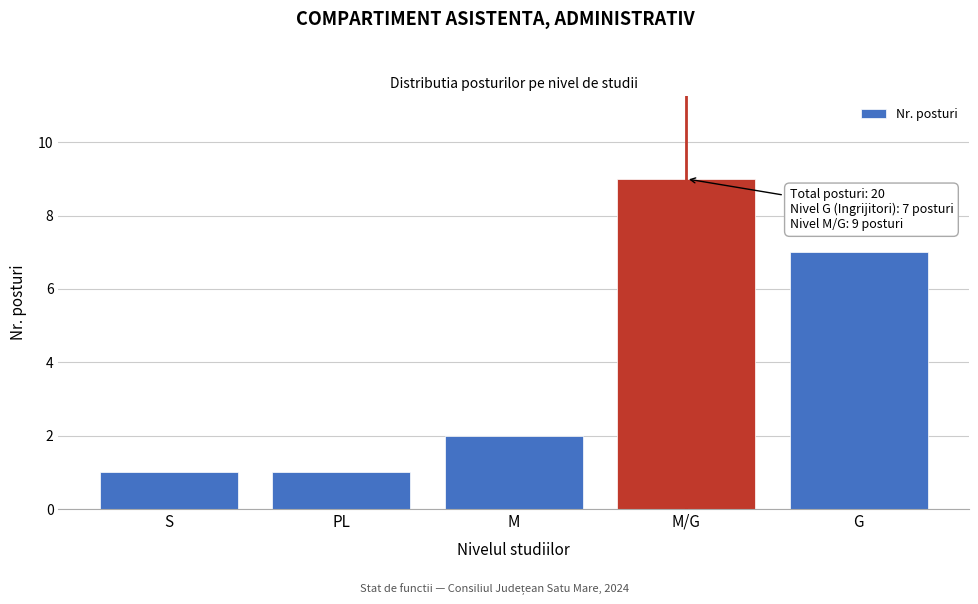

Reading left to right, list all the values displayed in this chart.

S=1	PL=1	M=2	M/G=9	G=7